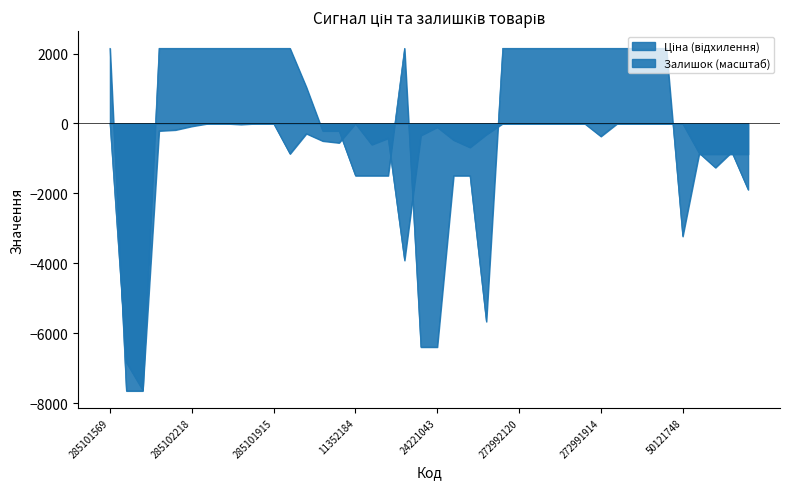

Rank the categories by Ціна value from highest to lowest.

285101569, 285102221, 285102219, 285102218, 285102216, 285102120, 285102044, 285101916, 285101915, 285101913, 272992170, 272992121, 272992120, 272992030, 272991917, 272991916, 272991915, 272991914, 272991913, 272991569, 272991568, 272991510, 248922198, 247052181, 247052180, 24222037, 24222031, 24221901, 24221856, 11352184, 11352182, 11352151, 11352036, 11352034, 50121748, 11351861, 24221099, 24221043, 247132181, 247132180